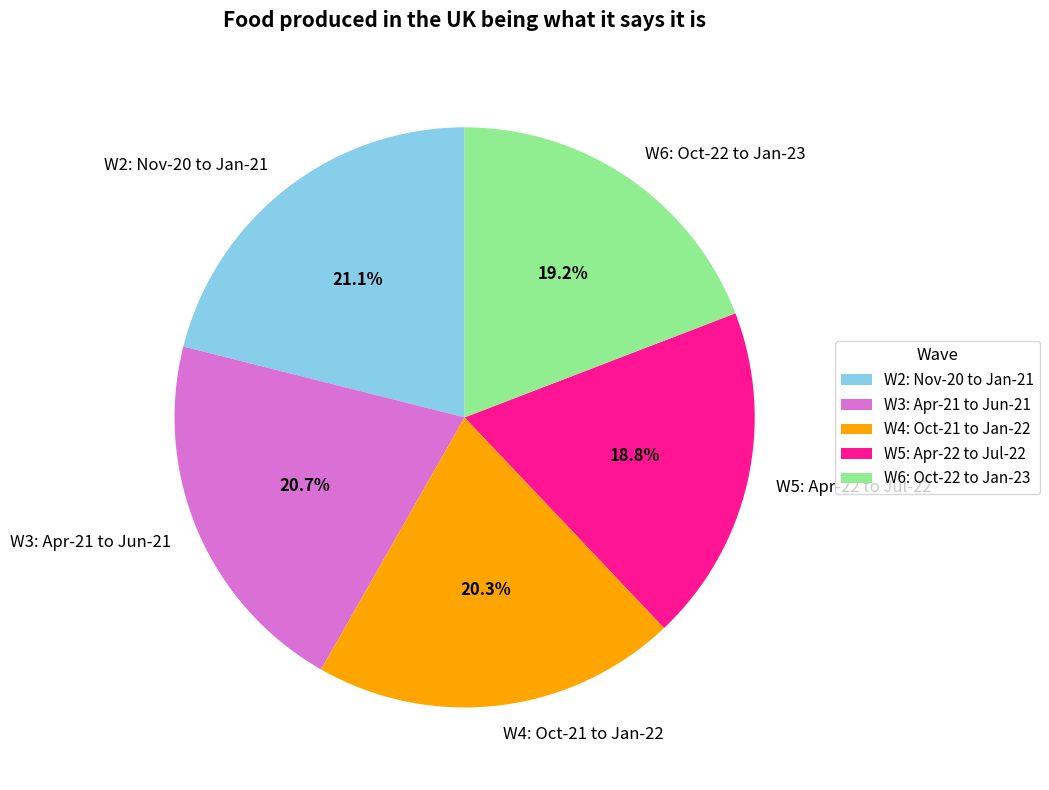

To the nearest percent, what is the difference between the W5: Apr-22 to Jul-22 and W3: Apr-21 to Jun-21 slice percentages?

2%